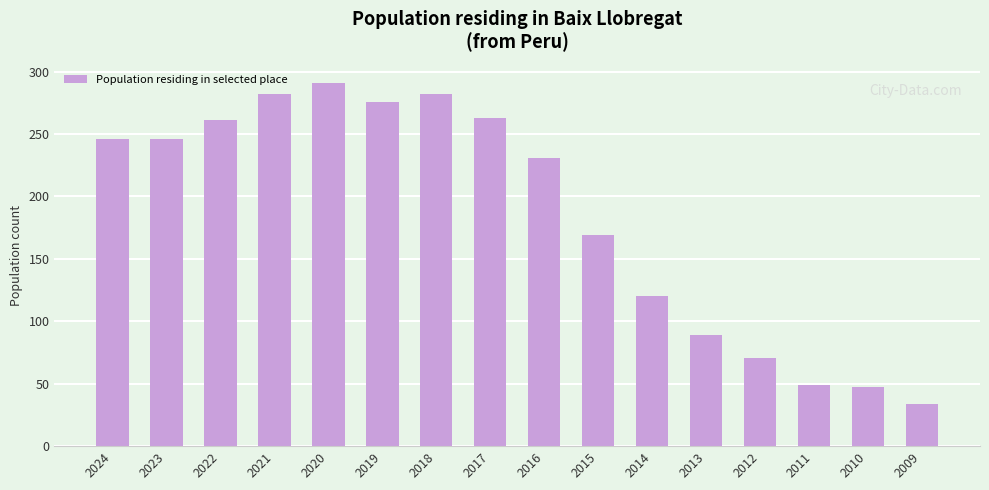

Reading right to left, what are all the values shown in this chart?

2009=34	2010=47	2011=49	2012=71	2013=89	2014=120	2015=169	2016=231	2017=263	2018=282	2019=276	2020=291	2021=282	2022=261	2023=246	2024=246